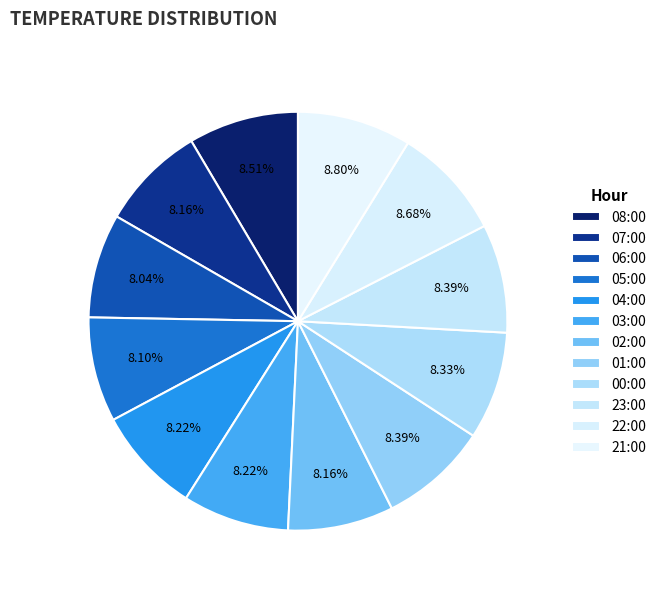

What is the largest slice in the pie chart?

21:00